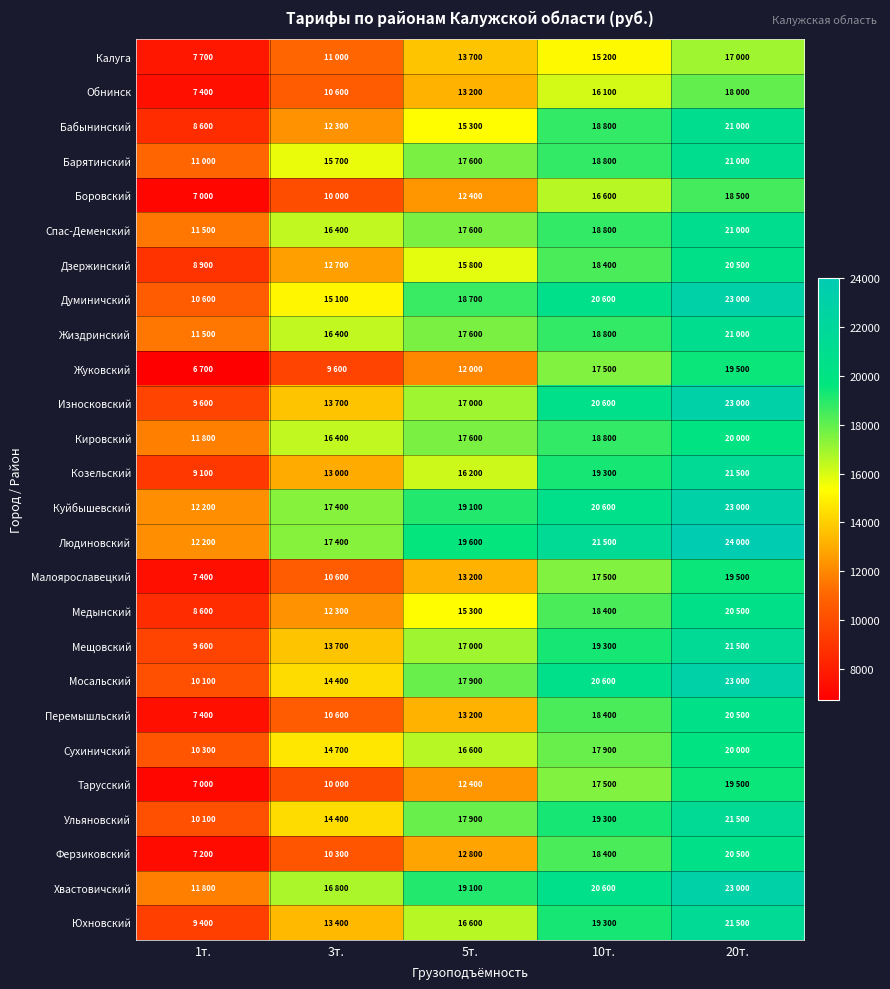

Reading left to right, transcribe all the data shown in this chart.

Калуга: 1т.=7700	3т.=11000	5т.=13700	10т.=15200	20т.=17000
Обнинск: 1т.=7400	3т.=10600	5т.=13200	10т.=16100	20т.=18000
Бабынинский: 1т.=8600	3т.=12300	5т.=15300	10т.=18800	20т.=21000
Барятинский: 1т.=11000	3т.=15700	5т.=17600	10т.=18800	20т.=21000
Боровский: 1т.=7000	3т.=10000	5т.=12400	10т.=16600	20т.=18500
Спас-Деменский: 1т.=11500	3т.=16400	5т.=17600	10т.=18800	20т.=21000
Дзержинский: 1т.=8900	3т.=12700	5т.=15800	10т.=18400	20т.=20500
Думиничский: 1т.=10600	3т.=15100	5т.=18700	10т.=20600	20т.=23000
Жиздринский: 1т.=11500	3т.=16400	5т.=17600	10т.=18800	20т.=21000
Жуковский: 1т.=6700	3т.=9600	5т.=12000	10т.=17500	20т.=19500
Износковский: 1т.=9600	3т.=13700	5т.=17000	10т.=20600	20т.=23000
Кировский: 1т.=11800	3т.=16400	5т.=17600	10т.=18800	20т.=20000
Козельский: 1т.=9100	3т.=13000	5т.=16200	10т.=19300	20т.=21500
Куйбышевский: 1т.=12200	3т.=17400	5т.=19100	10т.=20600	20т.=23000
Людиновский: 1т.=12200	3т.=17400	5т.=19600	10т.=21500	20т.=24000
Малоярославецкий: 1т.=7400	3т.=10600	5т.=13200	10т.=17500	20т.=19500
Медынский: 1т.=8600	3т.=12300	5т.=15300	10т.=18400	20т.=20500
Мещовский: 1т.=9600	3т.=13700	5т.=17000	10т.=19300	20т.=21500
Мосальский: 1т.=10100	3т.=14400	5т.=17900	10т.=20600	20т.=23000
Перемышльский: 1т.=7400	3т.=10600	5т.=13200	10т.=18400	20т.=20500
Сухиничский: 1т.=10300	3т.=14700	5т.=16600	10т.=17900	20т.=20000
Тарусский: 1т.=7000	3т.=10000	5т.=12400	10т.=17500	20т.=19500
Ульяновский: 1т.=10100	3т.=14400	5т.=17900	10т.=19300	20т.=21500
Ферзиковский: 1т.=7200	3т.=10300	5т.=12800	10т.=18400	20т.=20500
Хвастовичский: 1т.=11800	3т.=16800	5т.=19100	10т.=20600	20т.=23000
Юхновский: 1т.=9400	3т.=13400	5т.=16600	10т.=19300	20т.=21500